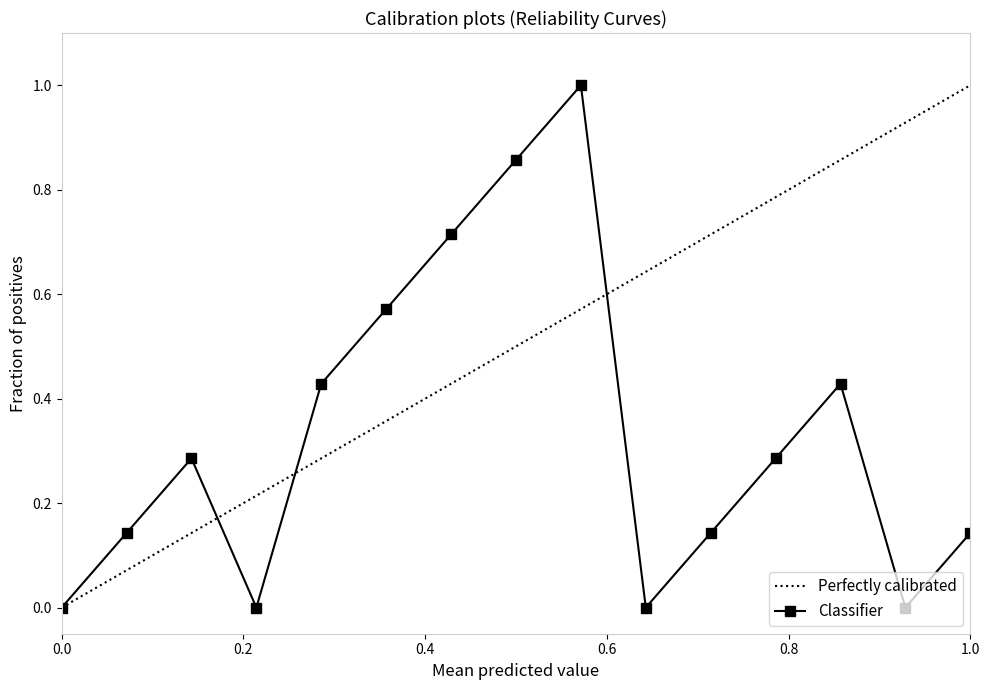

How many points are lower than both their immediate neighbors (excluding endpoints)?

3